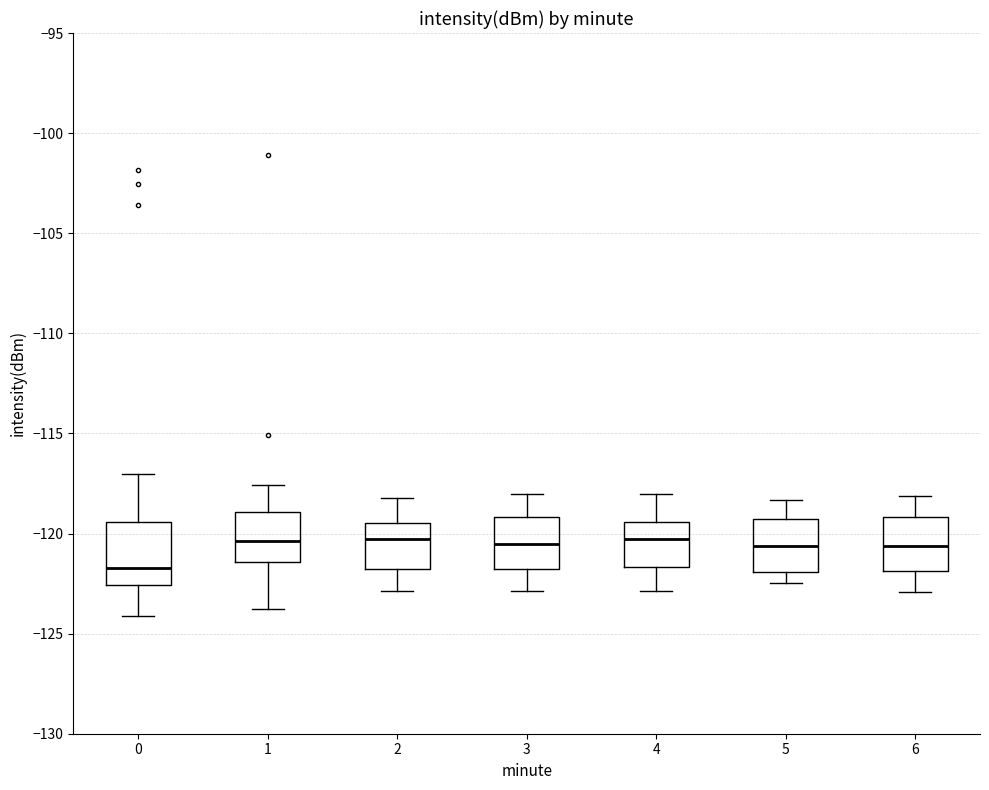

Reading left to right, transcribe this box plot: for each box, give where its median line is, the range the box spans, and where its two whiskers end, as read against the y-axis. The values are not printed on the chart, so give them approximately, as read against the axis.

0: median -121.5, box -122.5 to -119.5, whiskers -124.0 to -117.0
1: median -120.5, box -121.5 to -119.0, whiskers -124.0 to -117.5
2: median -120.5, box -122.0 to -119.5, whiskers -123.0 to -118.0
3: median -120.5, box -122.0 to -119.0, whiskers -123.0 to -118.0
4: median -120.5, box -121.5 to -119.5, whiskers -123.0 to -118.0
5: median -120.5, box -122.0 to -119.5, whiskers -122.5 to -118.5
6: median -120.5, box -122.0 to -119.0, whiskers -123.0 to -118.0